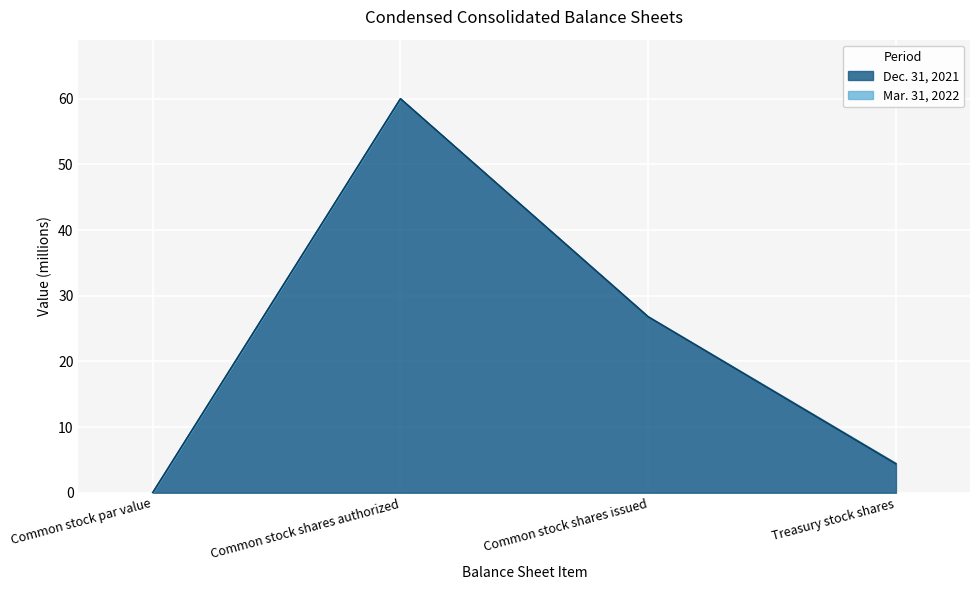

How many lines are shown in the chart?

2